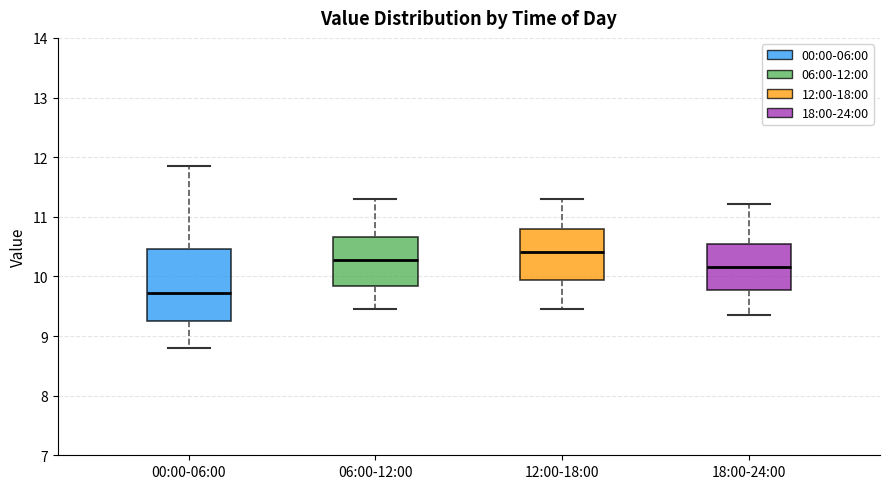

Which box is the tallest, from its lower edge to its upper edge?

00:00-06:00